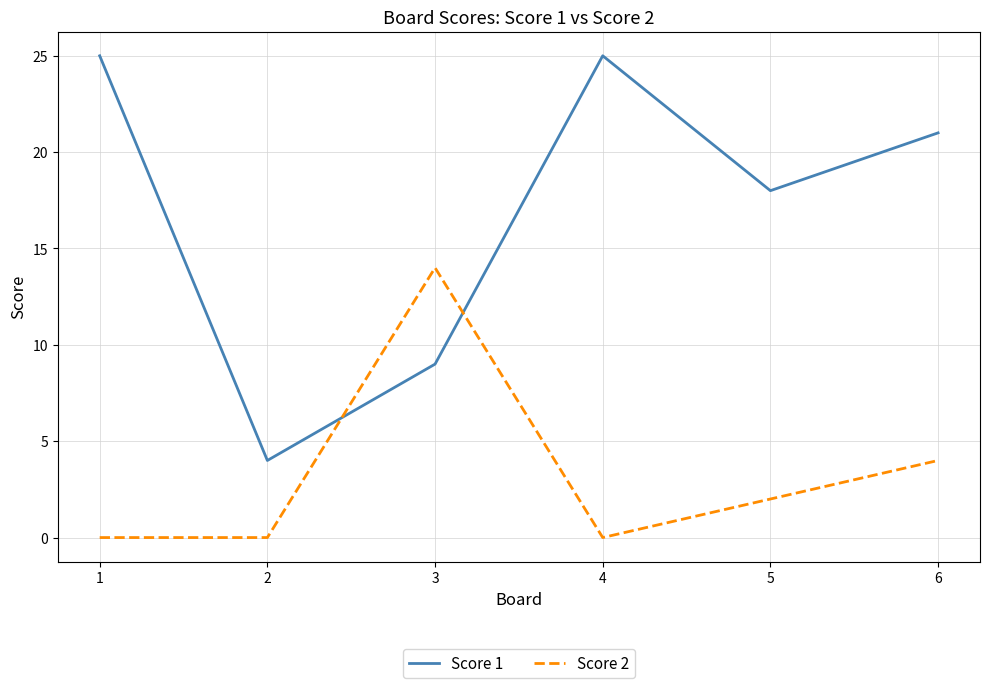

What is the difference between the maximum and minimum values in the Score 2 series?

14